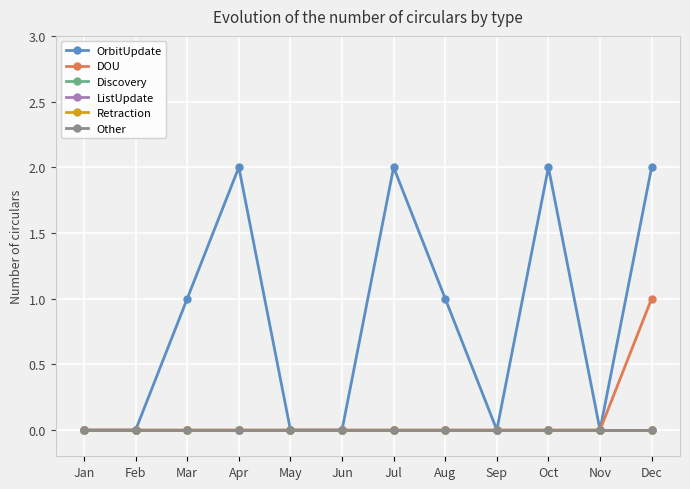

Does the chart have visible grid lines?

Yes